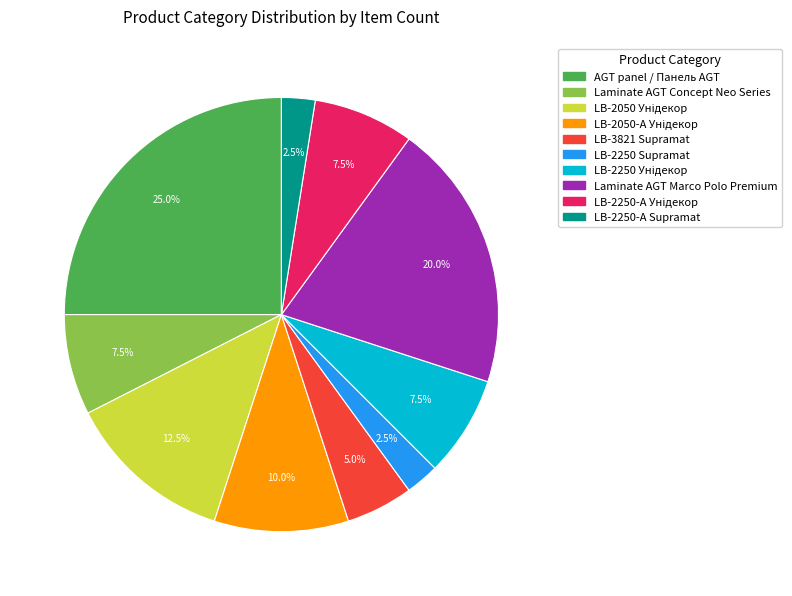

Is there a majority slice in this chart?

No